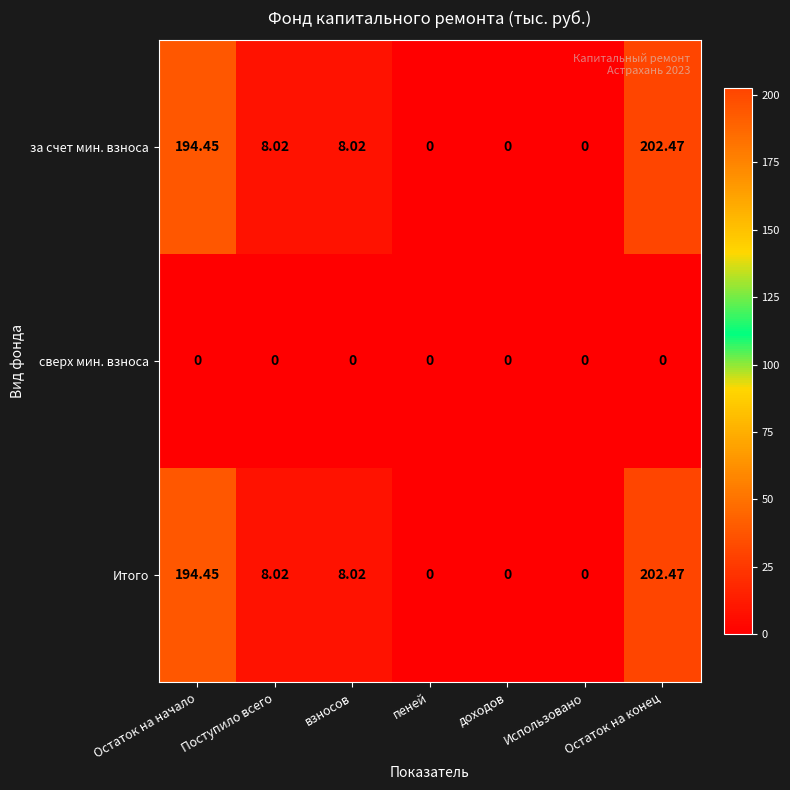

At which category does the chart reach its peak across all series?

Остаток на конец